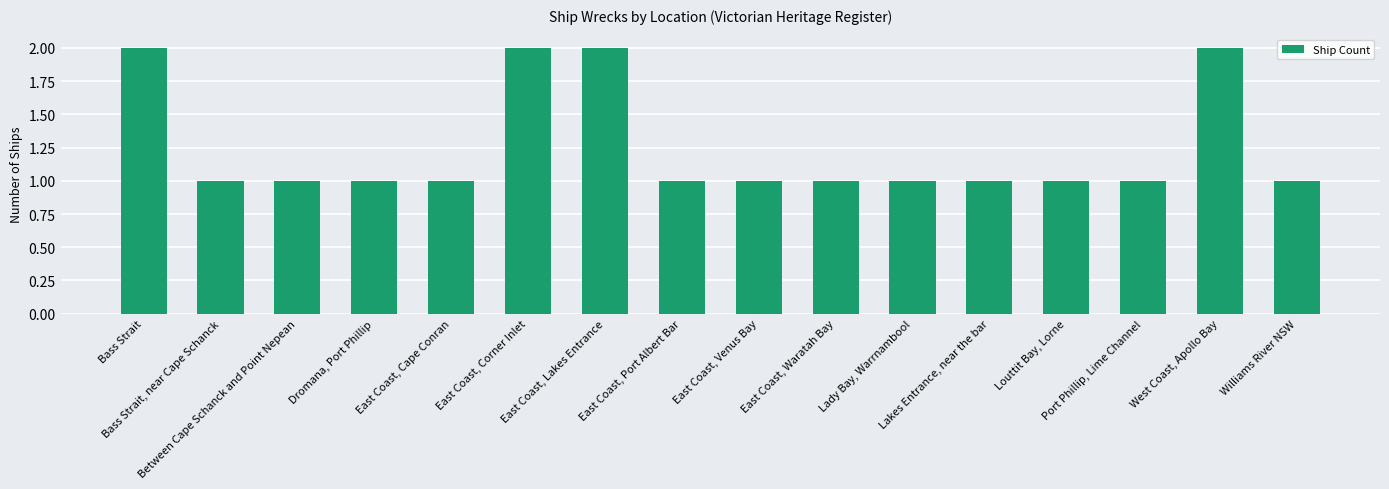

What is the label of the 1st bar from the left?

Bass Strait